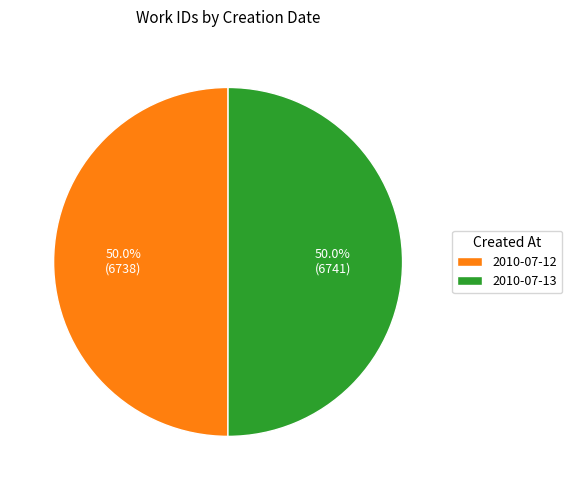

Approximately how many times larger is the value at 2010-07-12 compared to 2010-07-13?

1.0